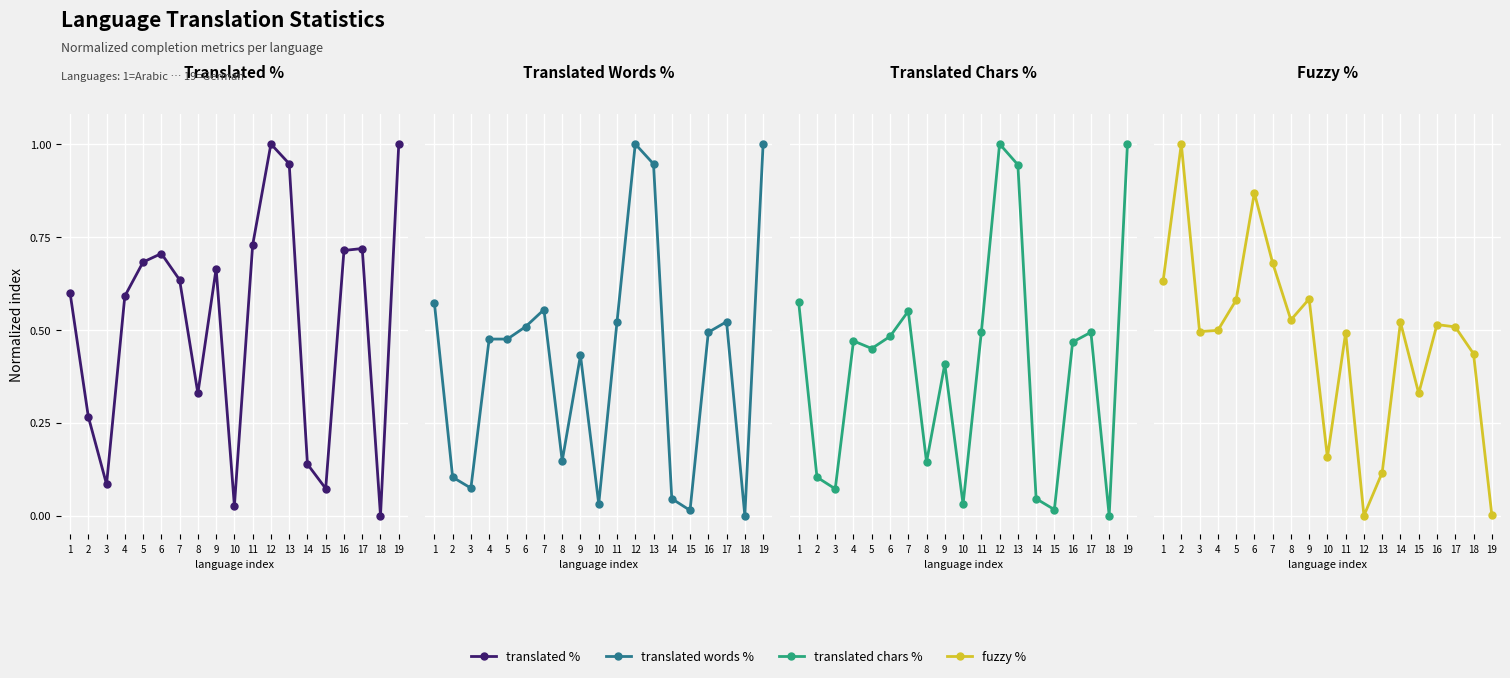

What is the value of the translated % point at the 7th from the left?

0.6